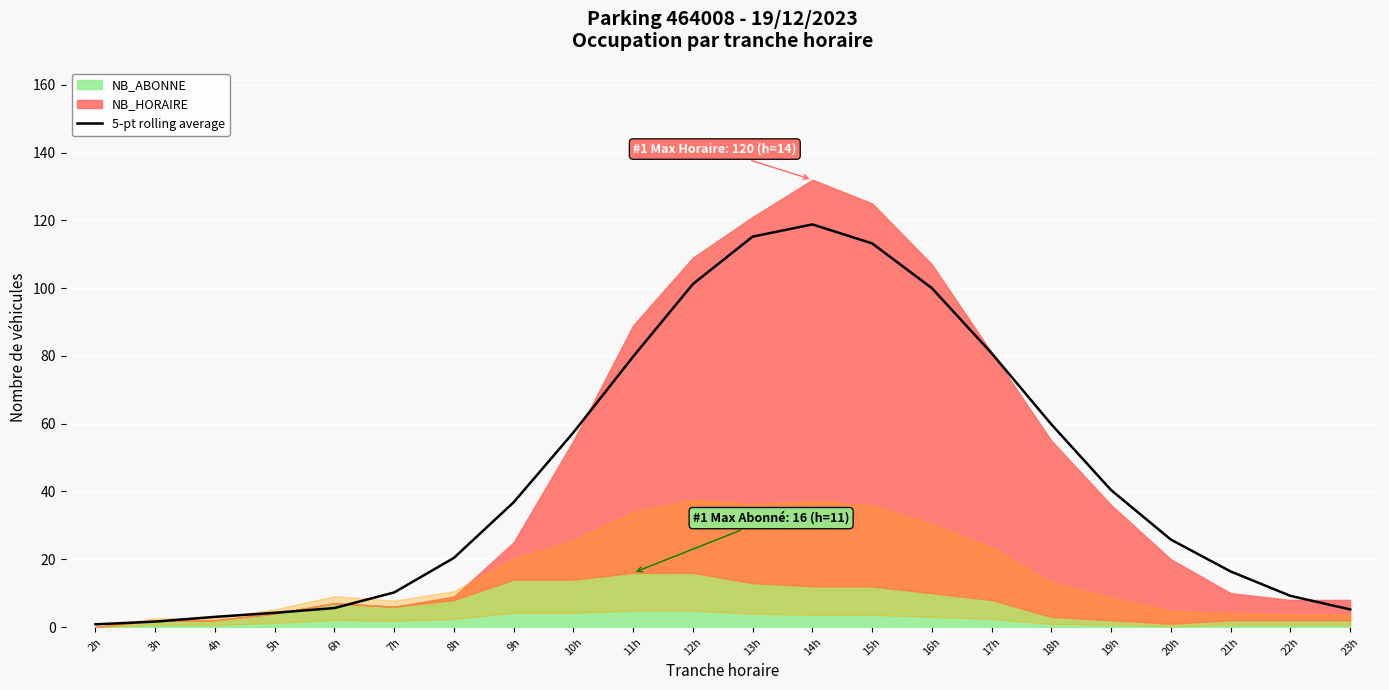

True or false: the data shows 1.6 at 3h.

True